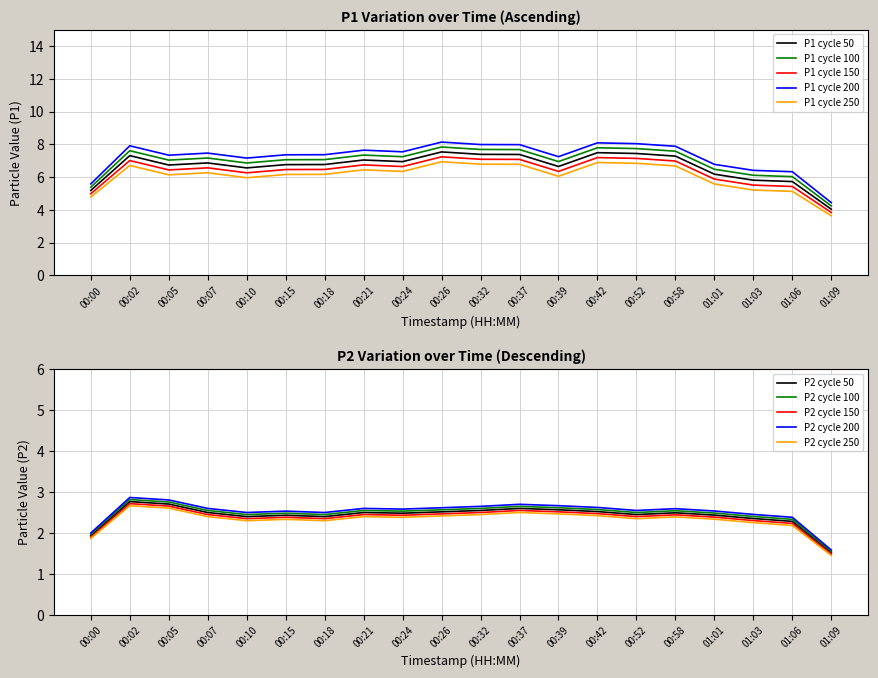

What is the sum of all P2 values?

50.1